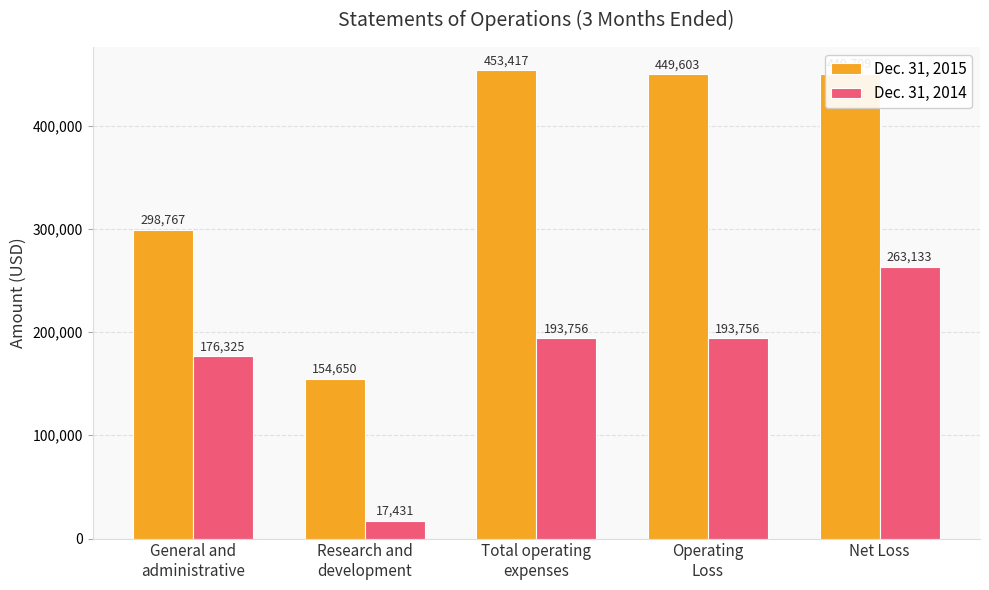

What is the difference between the highest and lowest values at General and
administrative?

122442